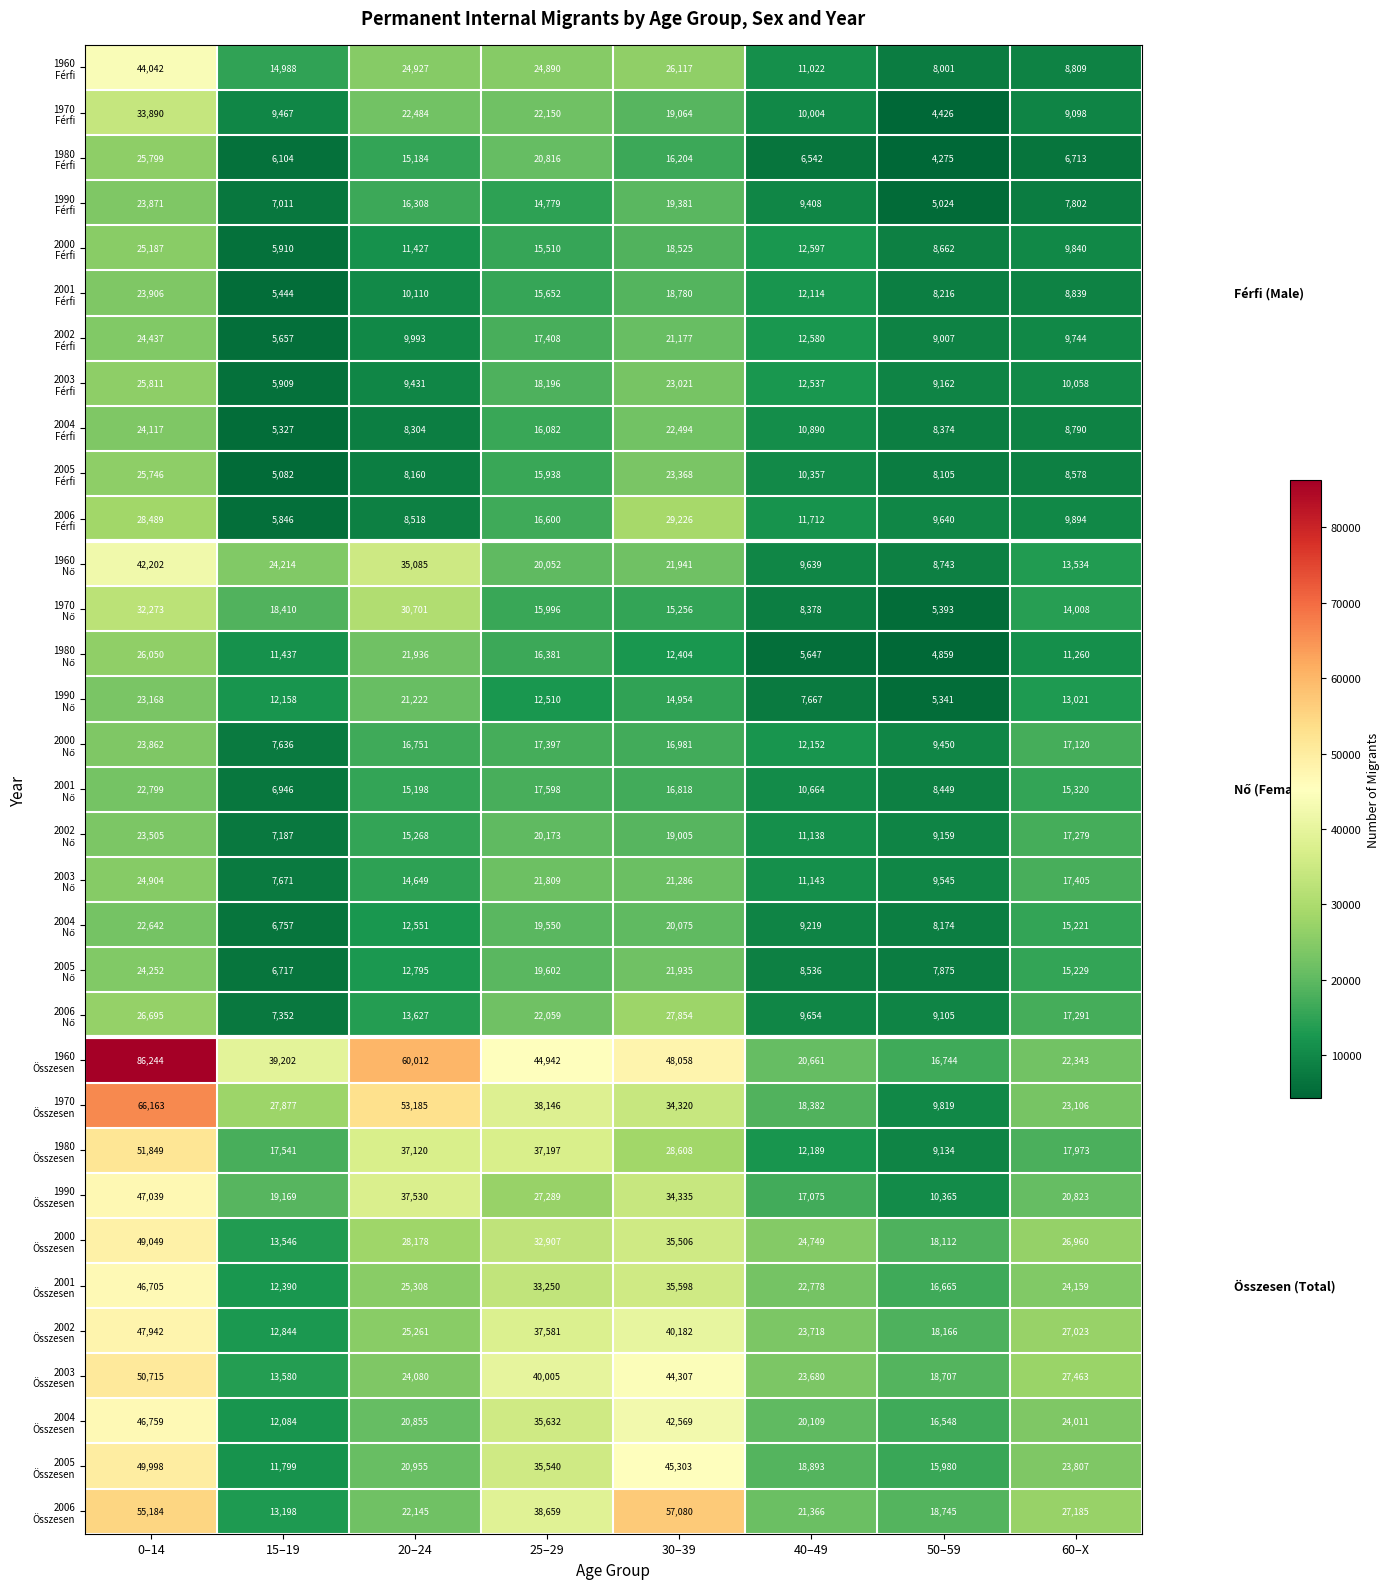

What is the difference between the highest and lowest values at 15–19?

34120